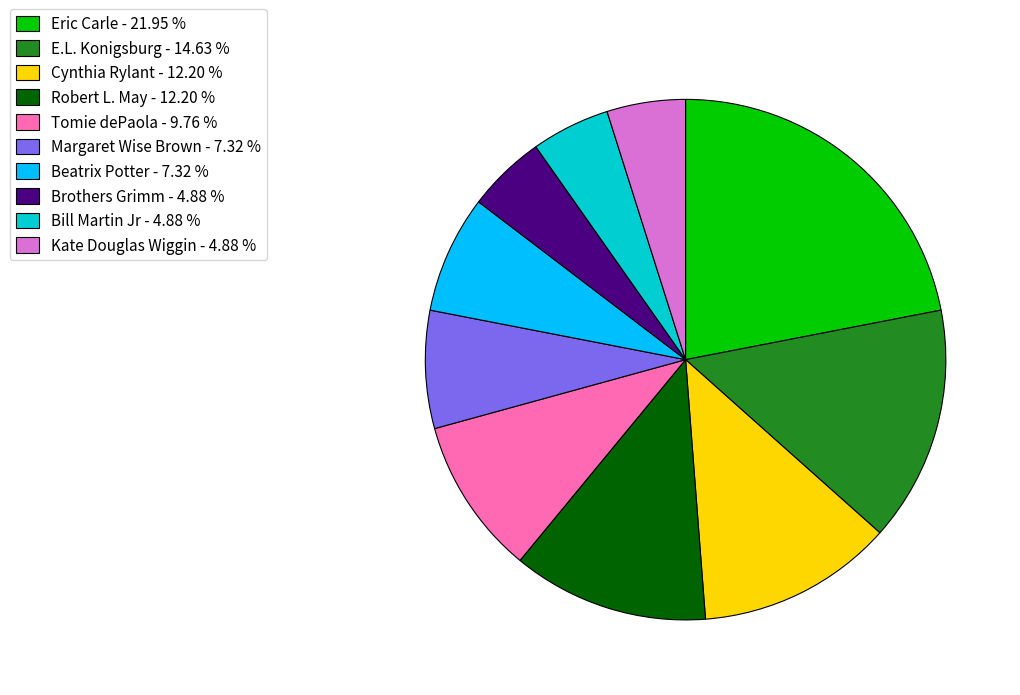

Which has a higher value, Cynthia Rylant or Bill Martin Jr?

Cynthia Rylant